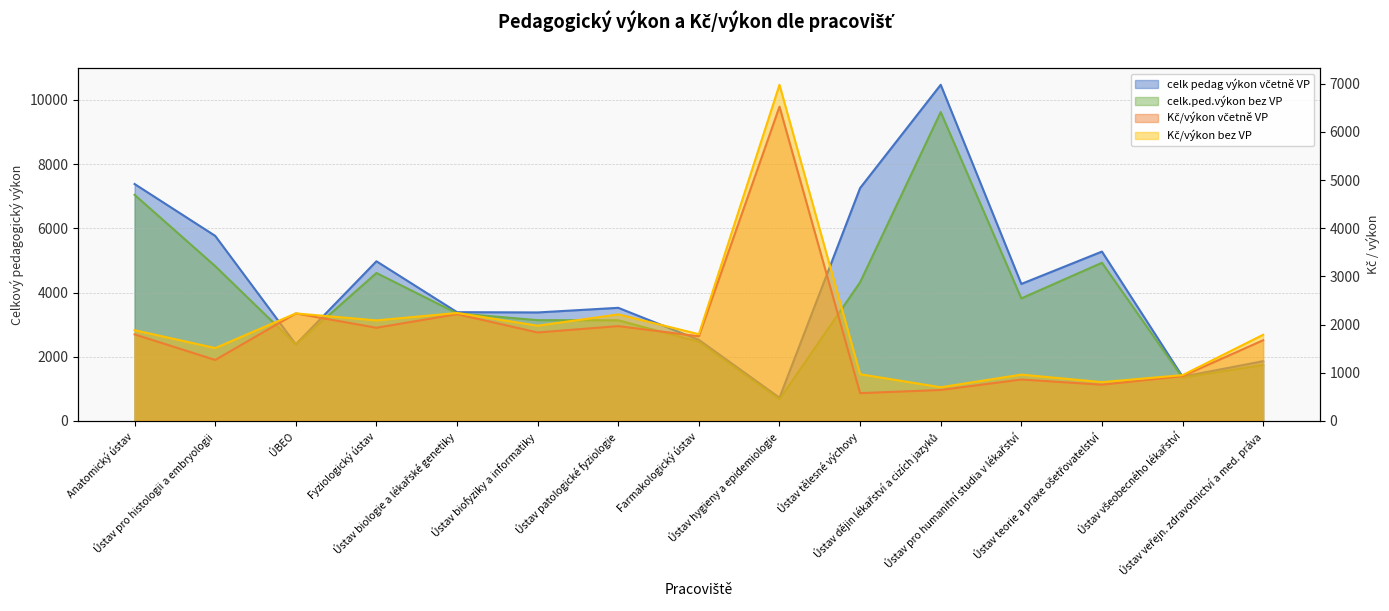

What is the sum of all Kč/výkon bez VP values?

29098.7